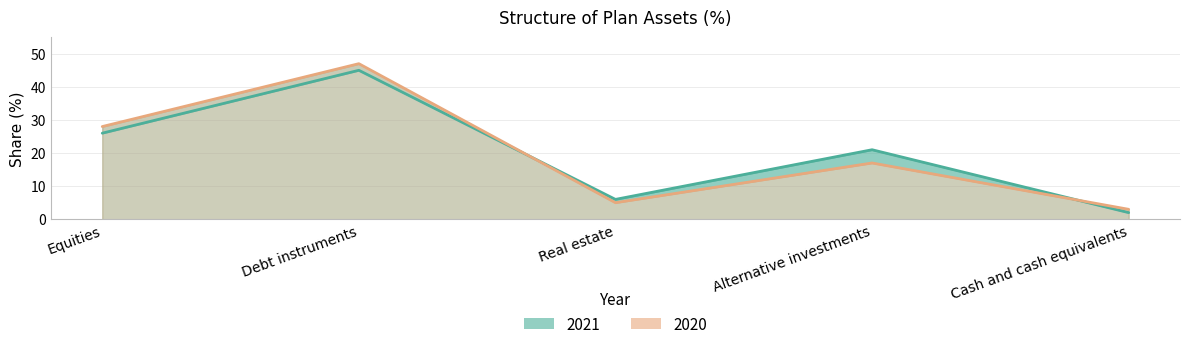

Is the value of 2021 at Equities greater than the value of 2020 at Alternative investments?

Yes